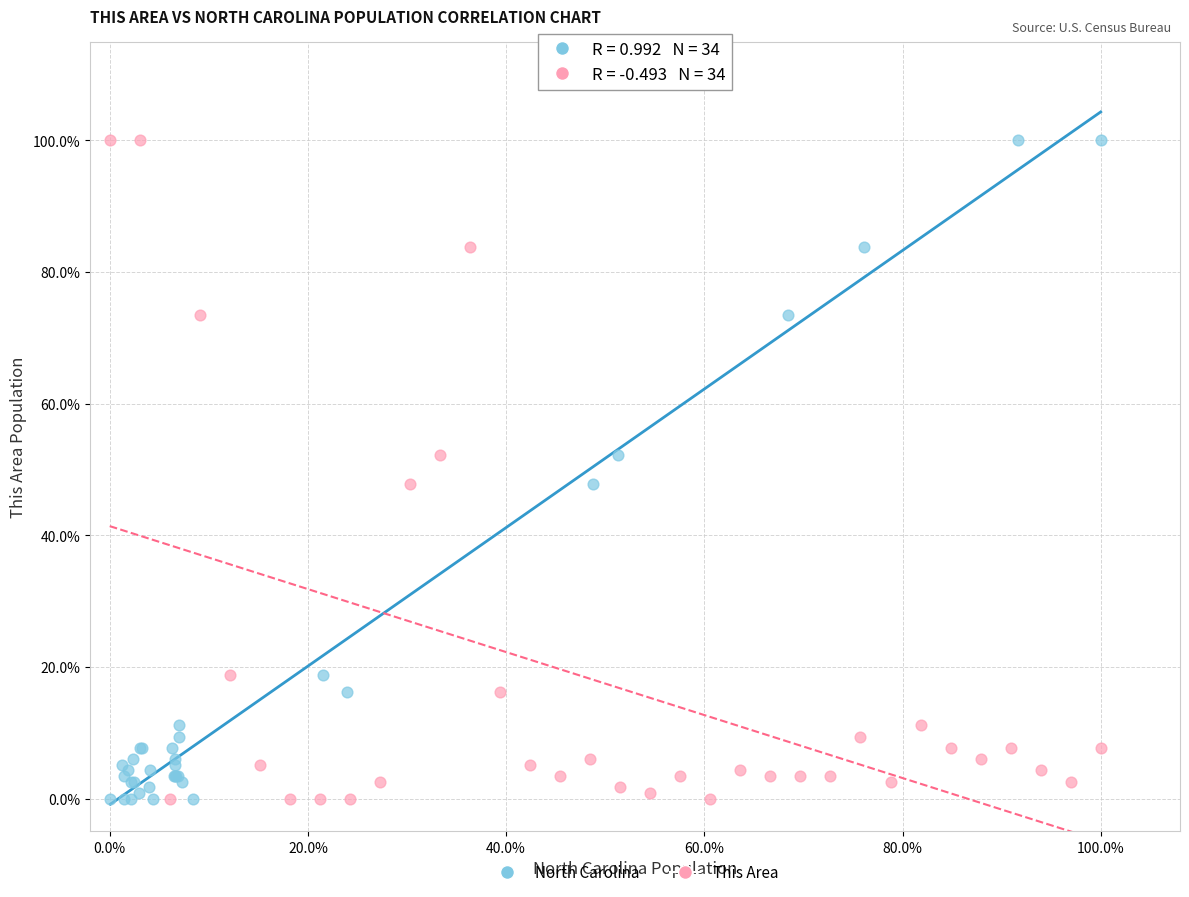

What are all the series names shown in the legend?

North Carolina, This Area